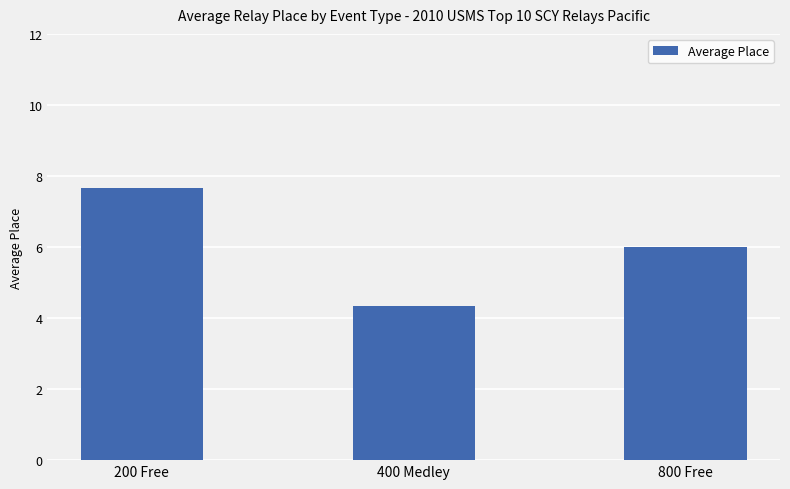

What is the change in value from 200 Free to 800 Free?

-1.7